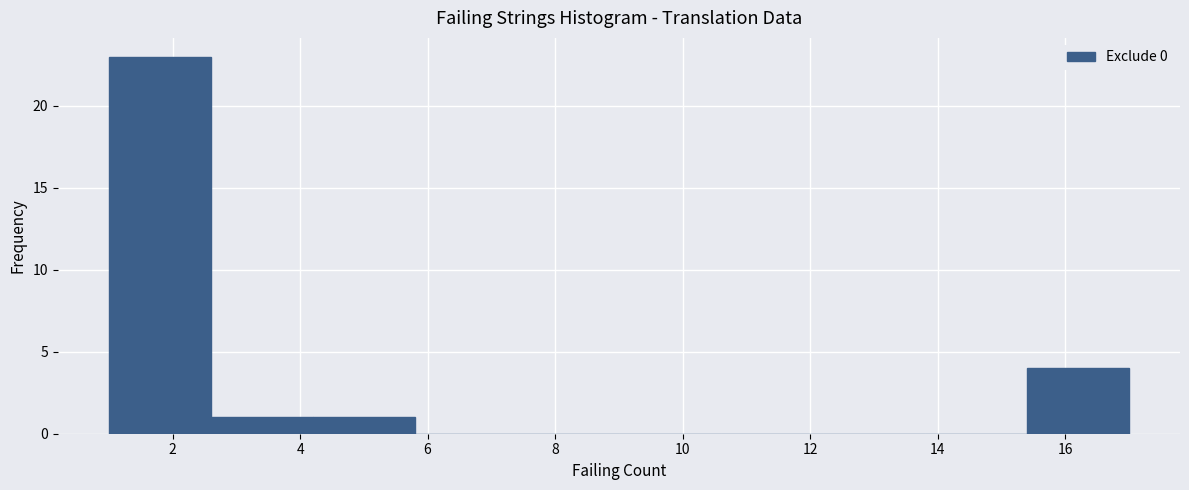

Which range on the x-axis has the tallest bar?

1.0 to 2.6